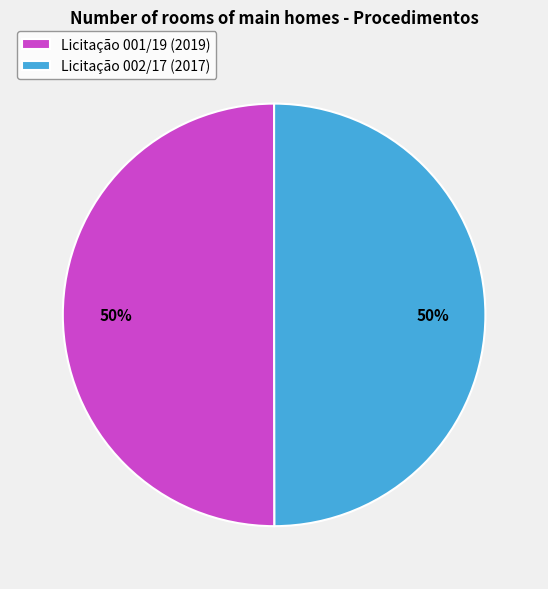

To the nearest percent, what percentage of the pie is Licitação 002/17 (2017)?

50%